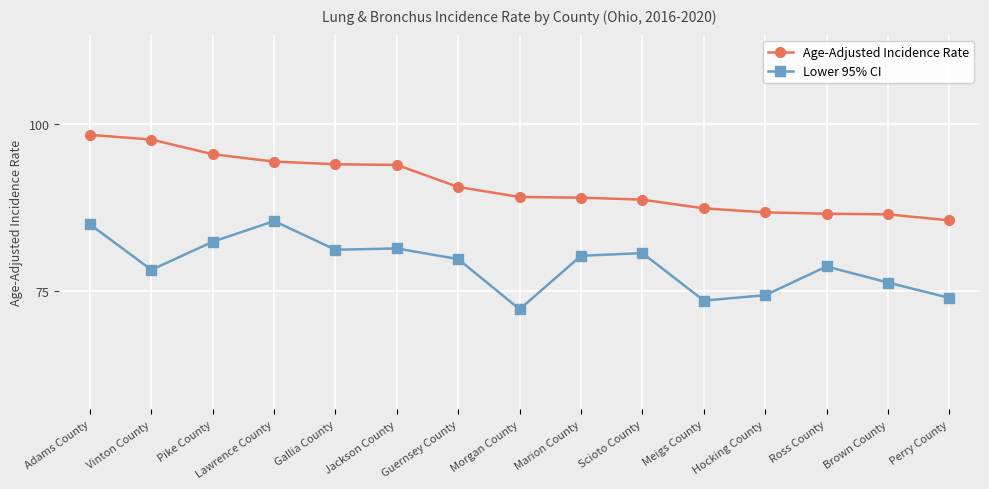

What is the total value across all series at Pike County?

177.7